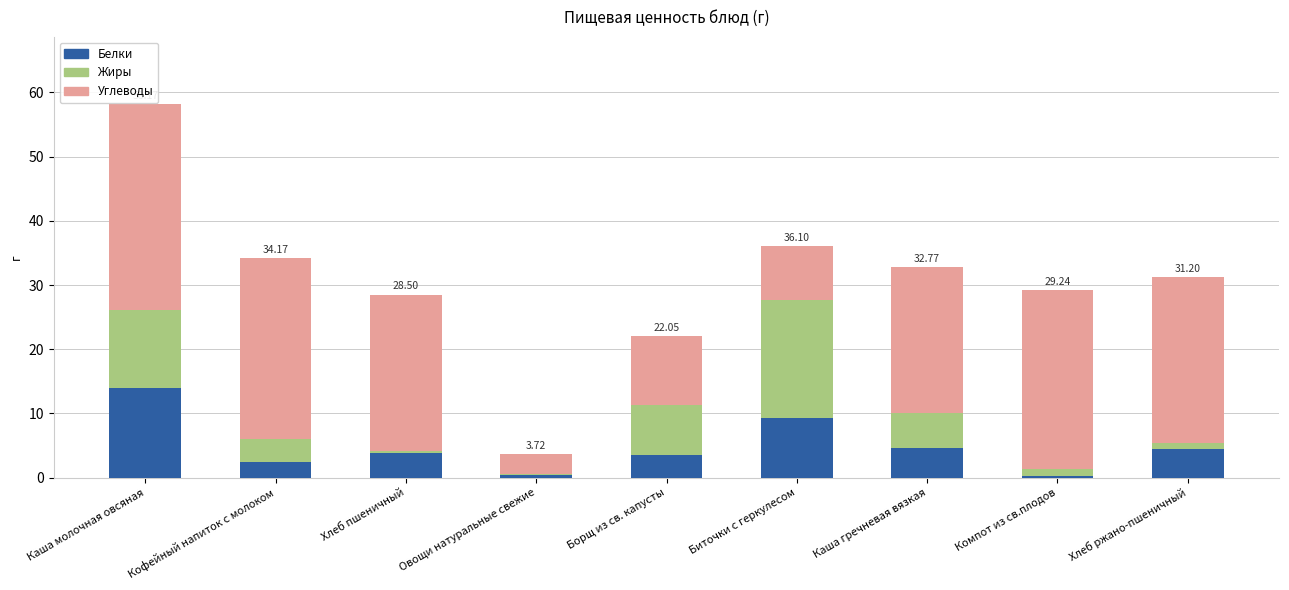

At which label does Белки reach its peak?

Каша молочная овсяная